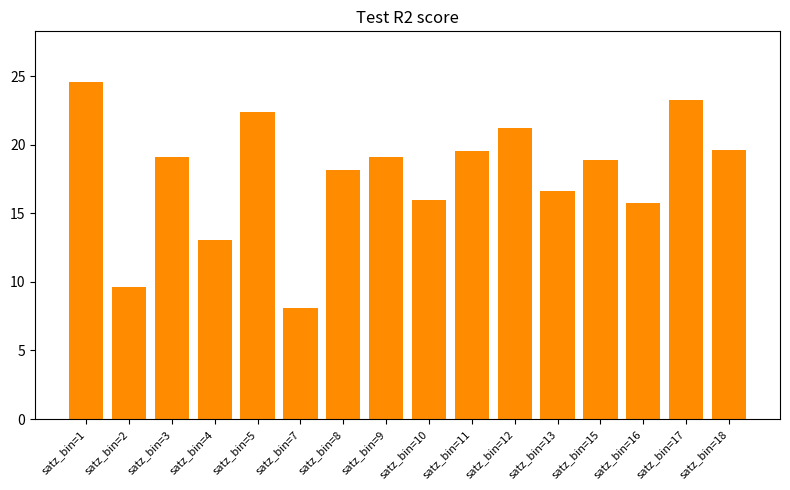

What is the greatest value displayed?

24.6